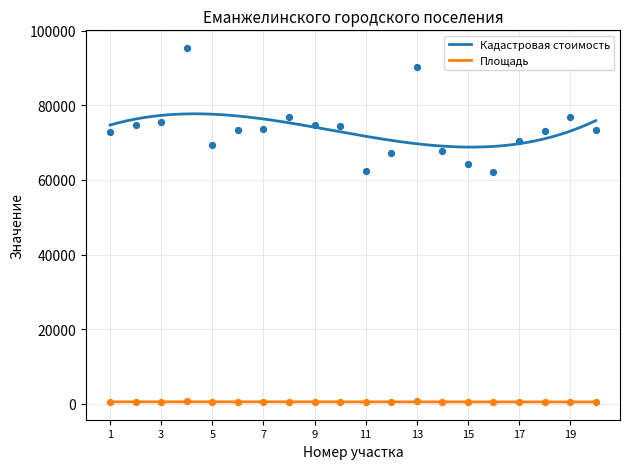

Which series reaches the minimum Y coordinate?

Площадь